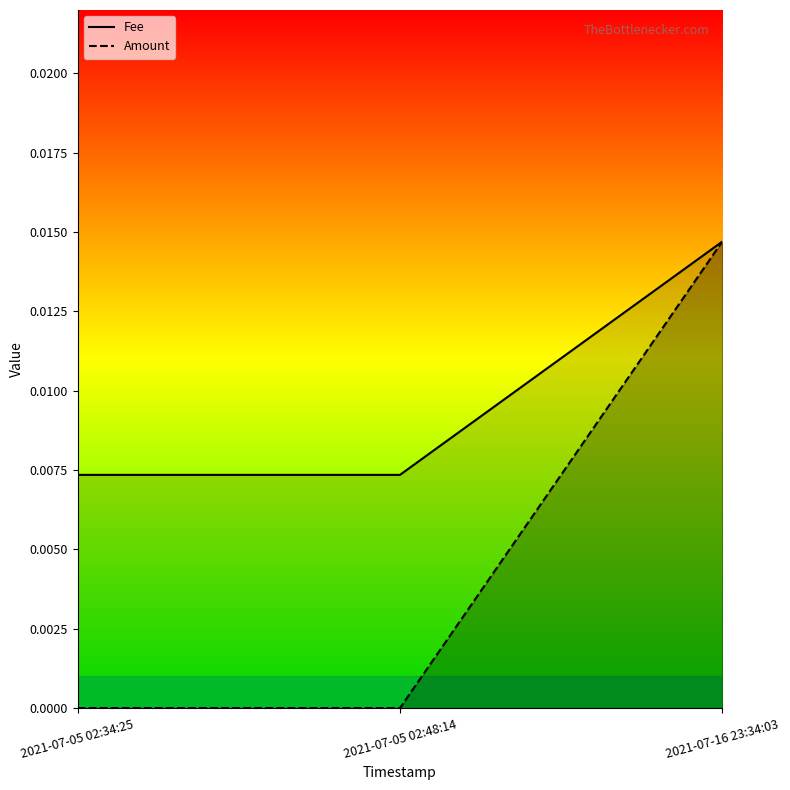

List the series in order of their overall mean, lowest first.

Amount, Fee